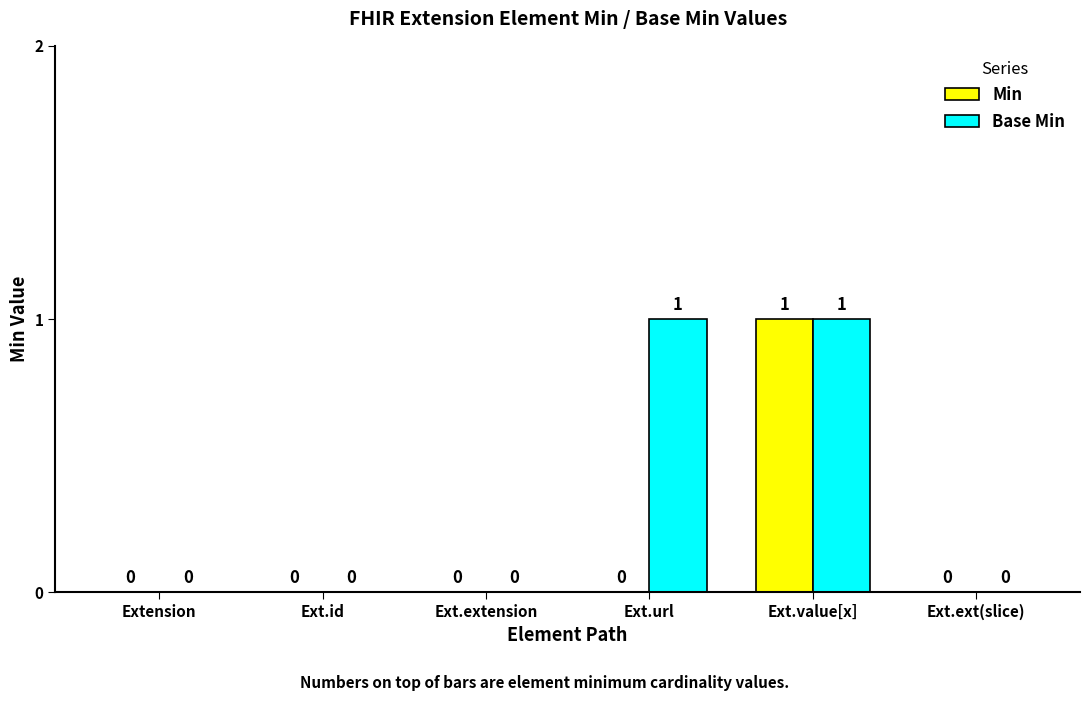

Reading left to right, what are all the values shown in this chart?

Min: Extension=0	Ext.id=0	Ext.extension=0	Ext.url=0	Ext.value[x]=1	Ext.ext(slice)=0
Base Min: Extension=0	Ext.id=0	Ext.extension=0	Ext.url=1	Ext.value[x]=1	Ext.ext(slice)=0